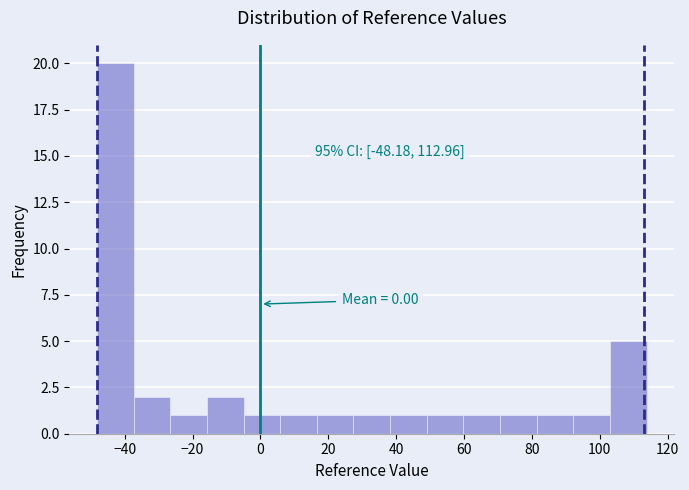

Which range on the x-axis has the tallest bar?

-48 to -38